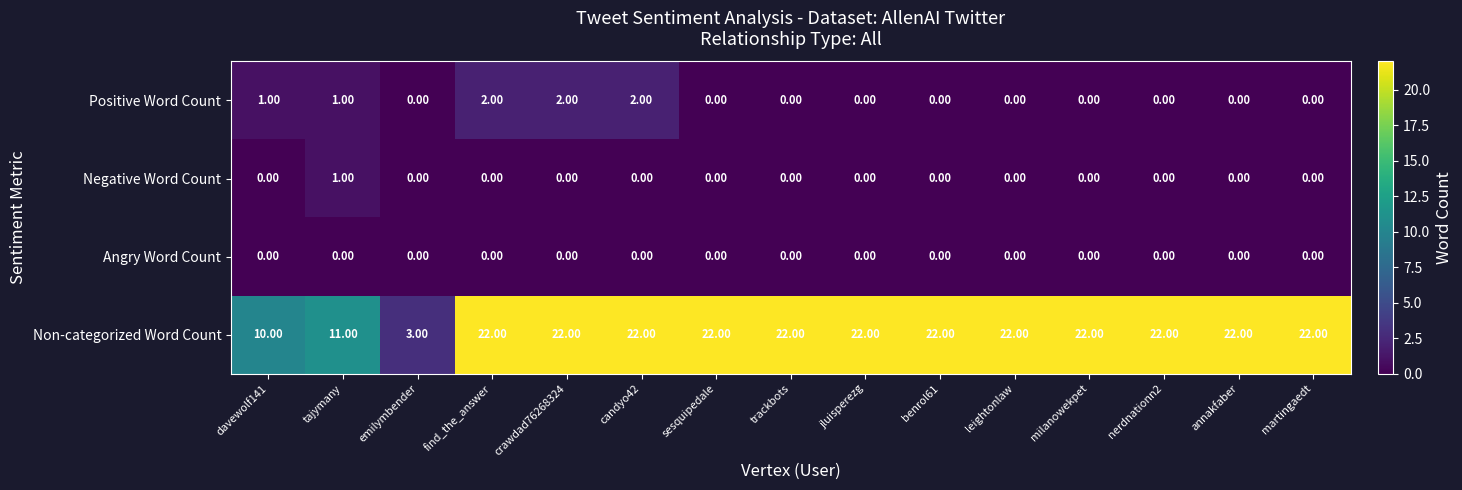

Between tajymany and sesquipedale, which series saw the biggest shift?

Non-categorized Word Count